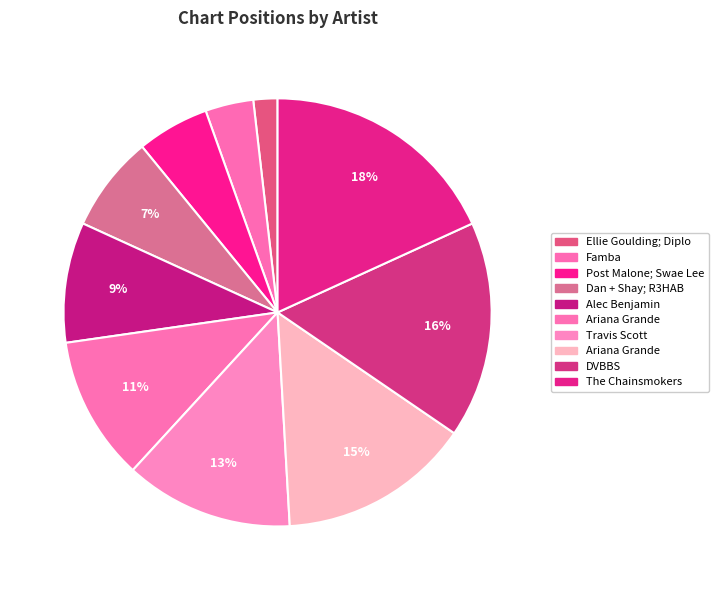

Is there any slice that represents more than half of the pie?

No